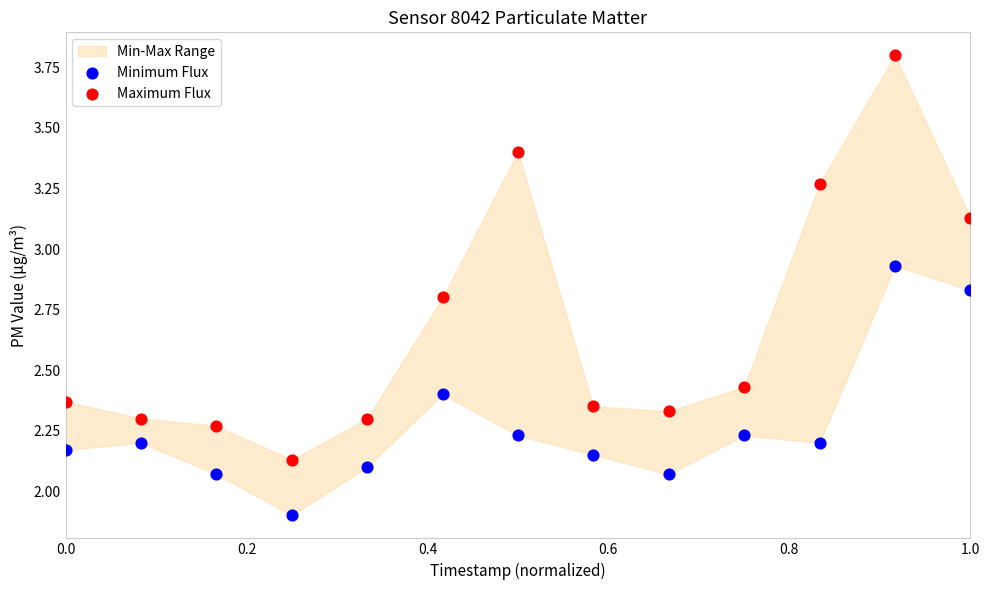

Across all data points, what is the range of Y values (max minus min)?

1.9